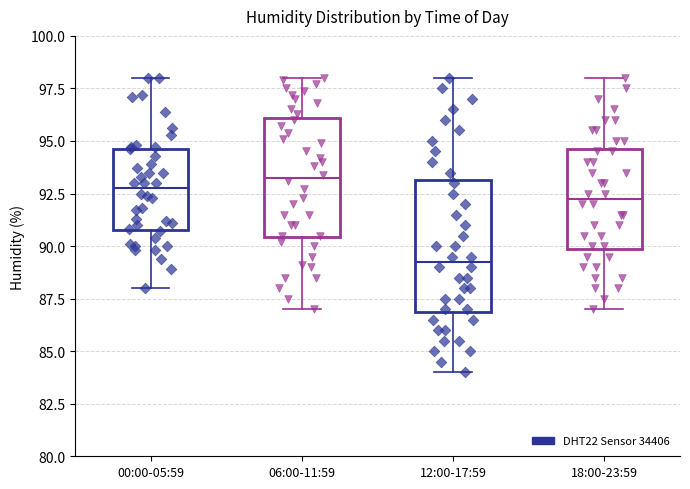

Comparing the boxes themselves (not the whiskers), which one is the tallest?

12:00-17:59